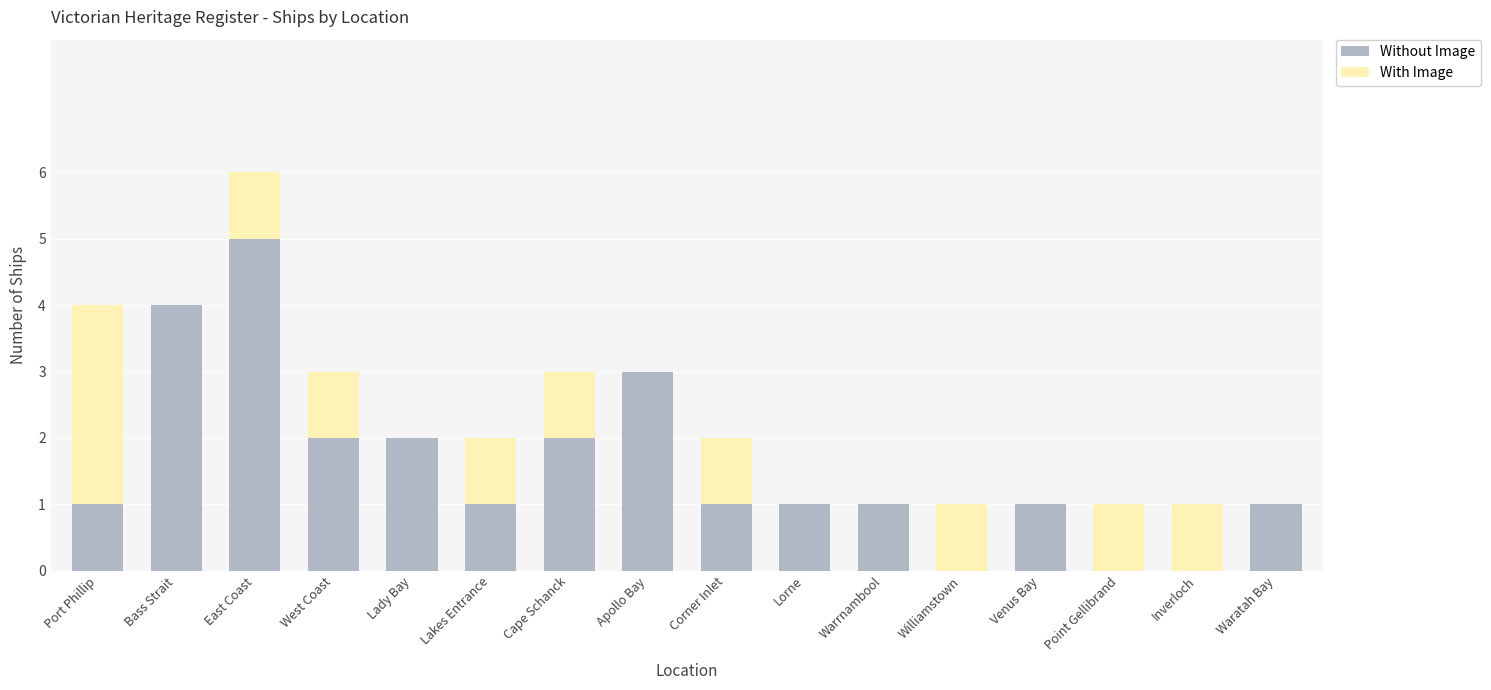

What is the sum of all Without Image values?

25